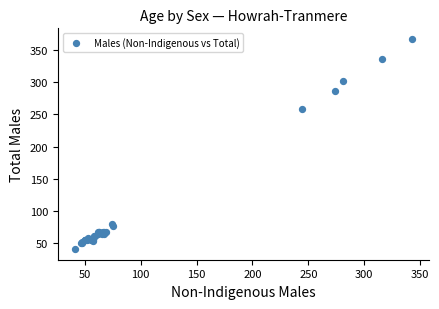

What Y value in the scatter plot is closest to 204?

258